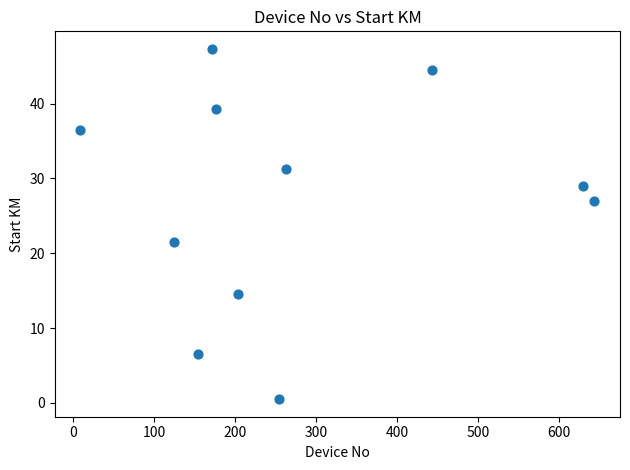

What is the average X value?

279.4